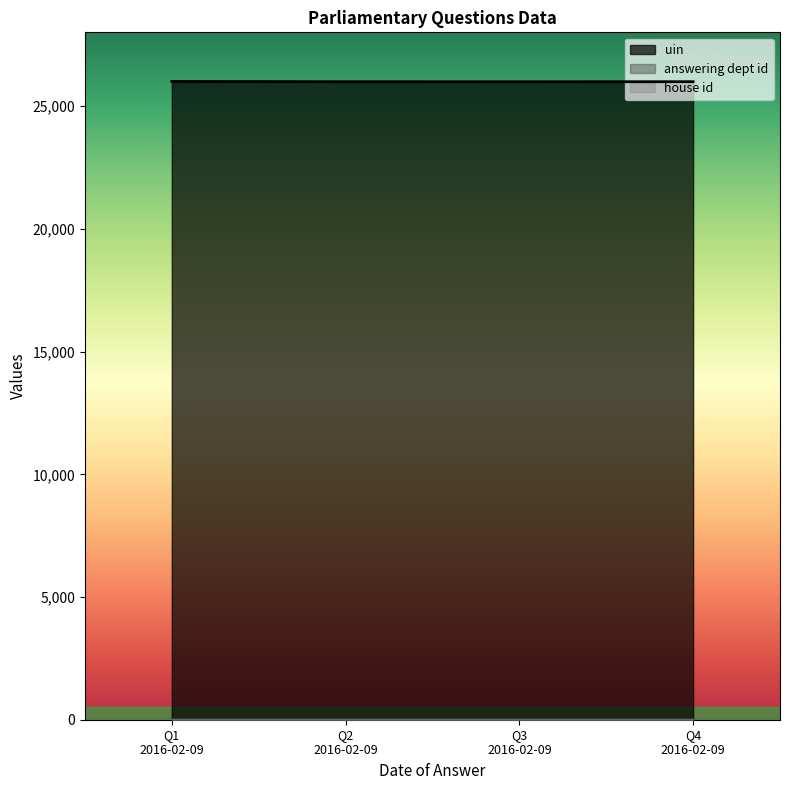

Is the value of house id at 2016-02-09 greater than the value of answering dept id at 2016-02-09?

No